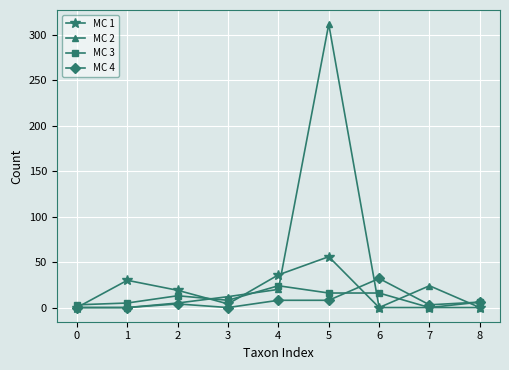

Which series has the largest total across all categories?

MC 2